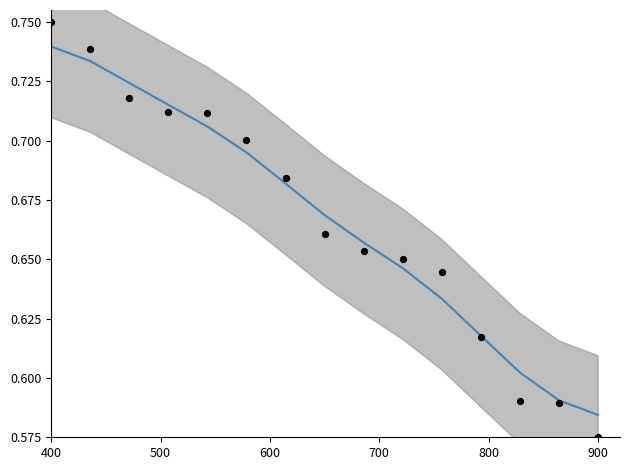

At which category is the sum across all series the highest?

400